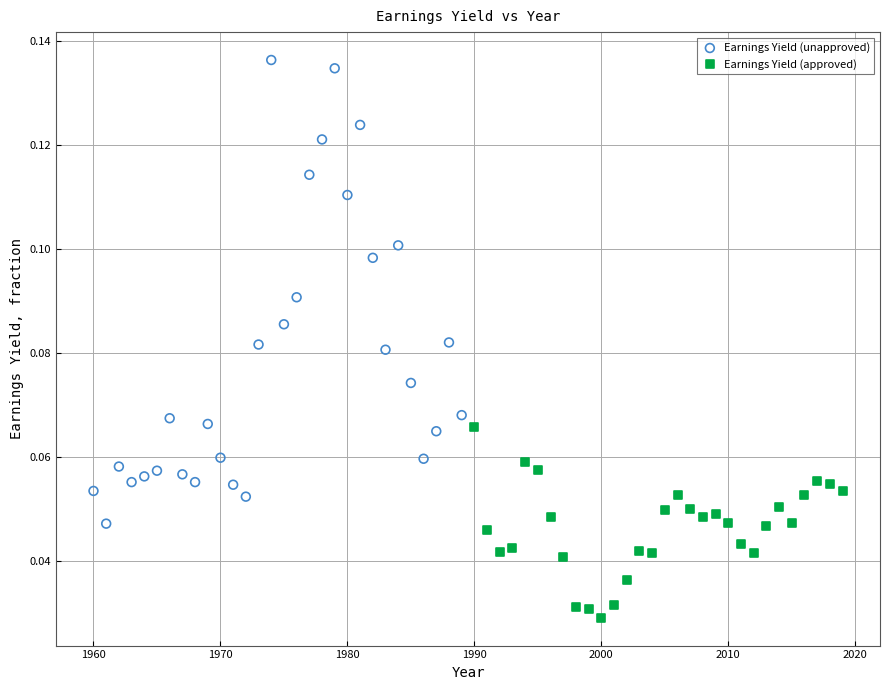

Which series reaches the minimum Y coordinate?

Earnings Yield (approved)